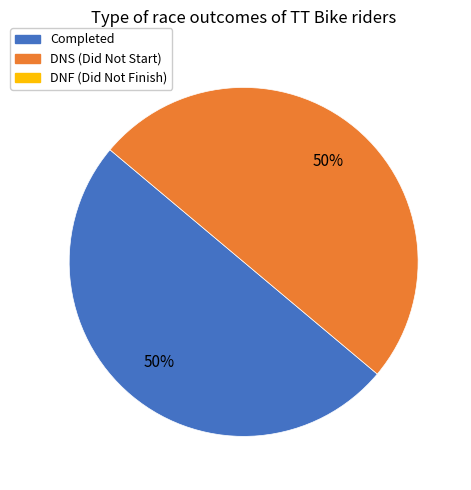

Count the number of slices in the pie.

2